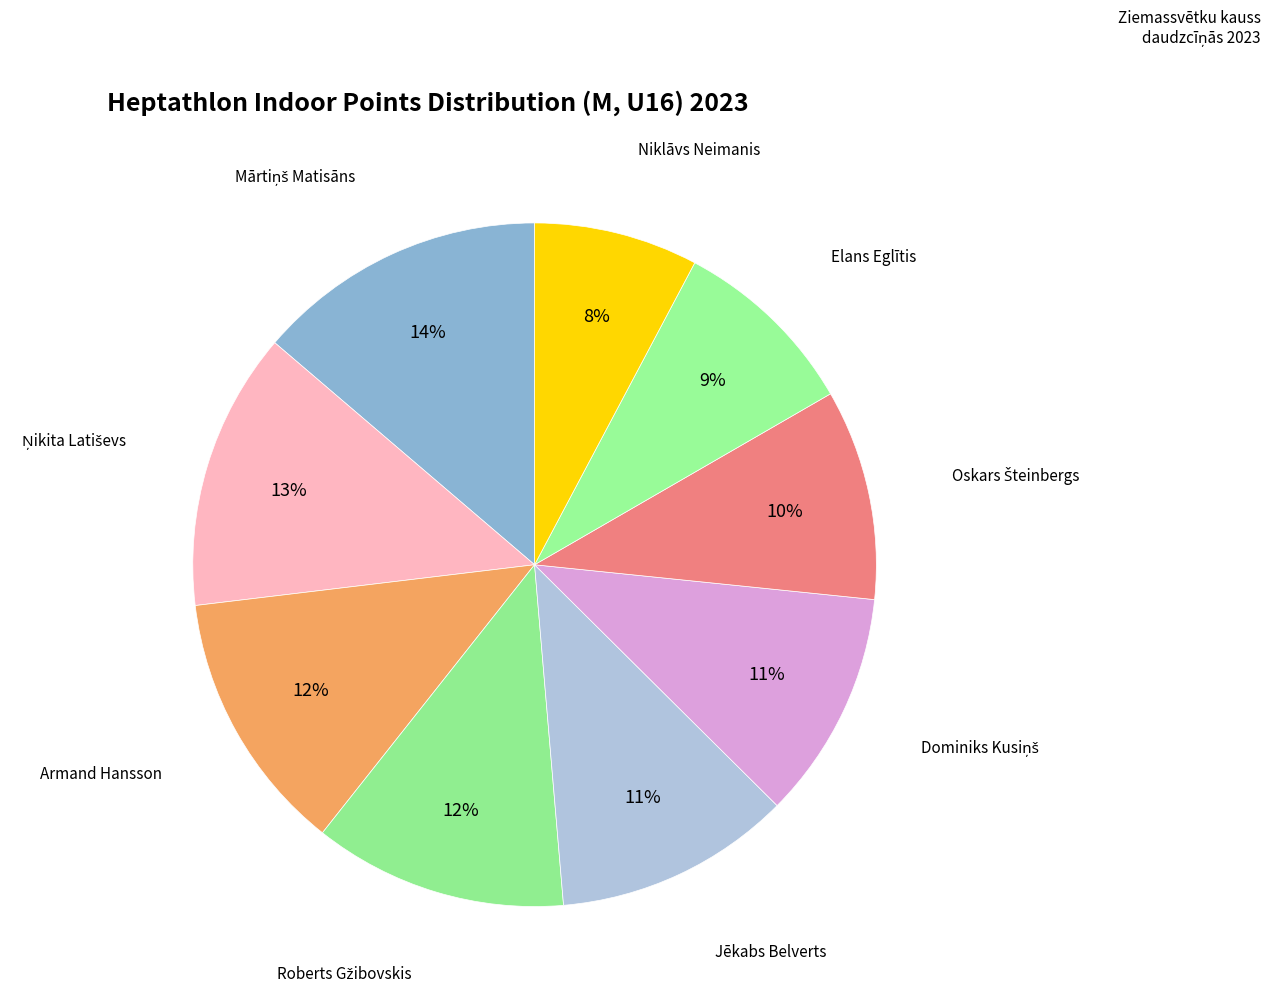

To the nearest percent, what is the difference between the largest and smallest slice percentages?

6%